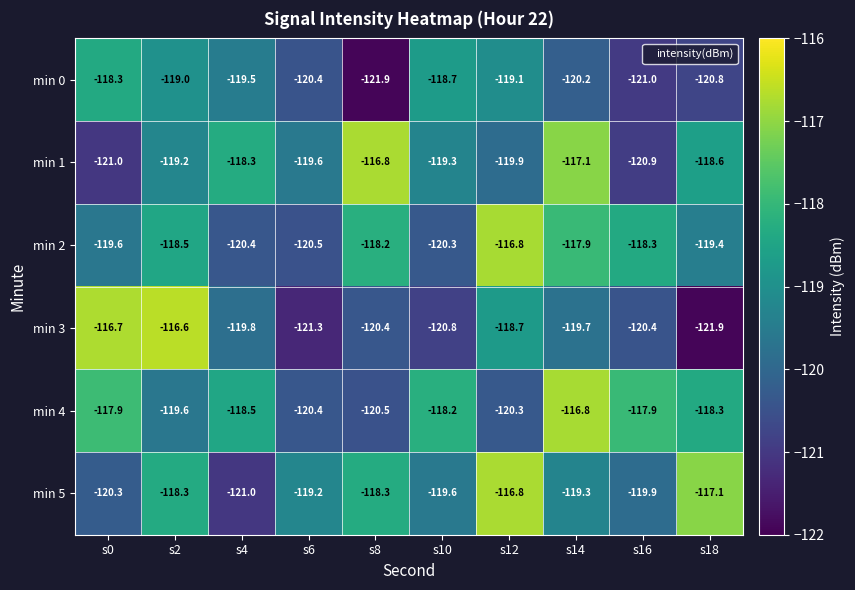

Which series has the largest total across all categories?

min 4